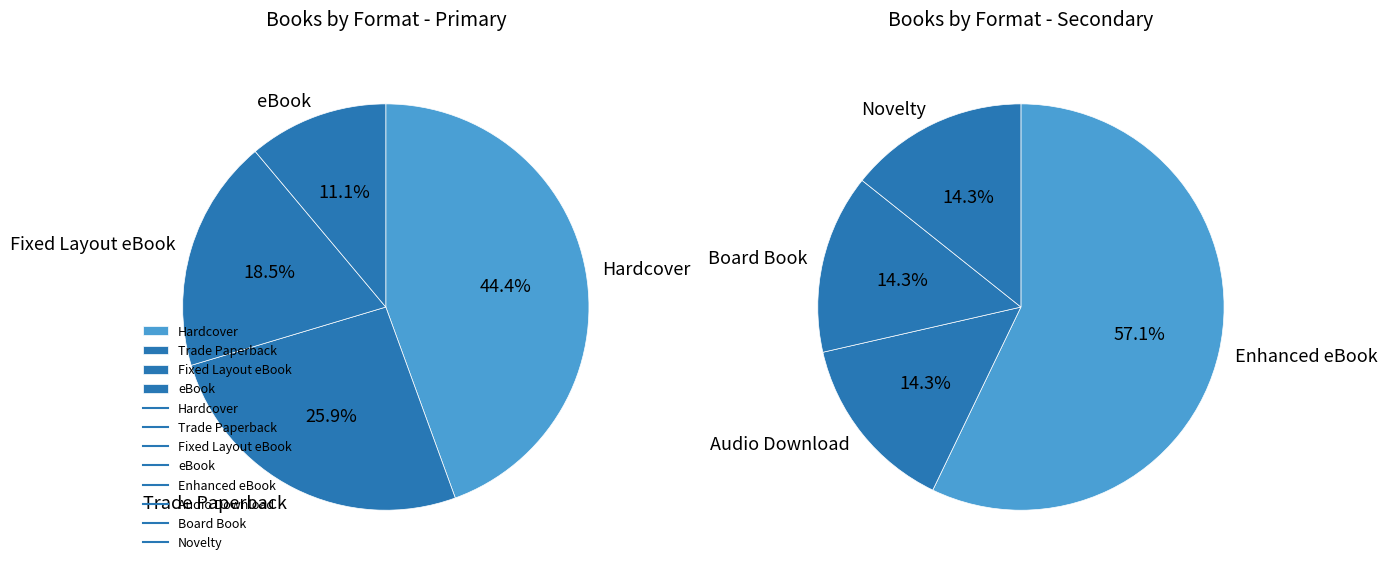

Rank the categories by value from highest to lowest.

Hardcover, Trade Paperback, Fixed Layout eBook, Enhanced eBook, eBook, Audio Download, Board Book, Novelty